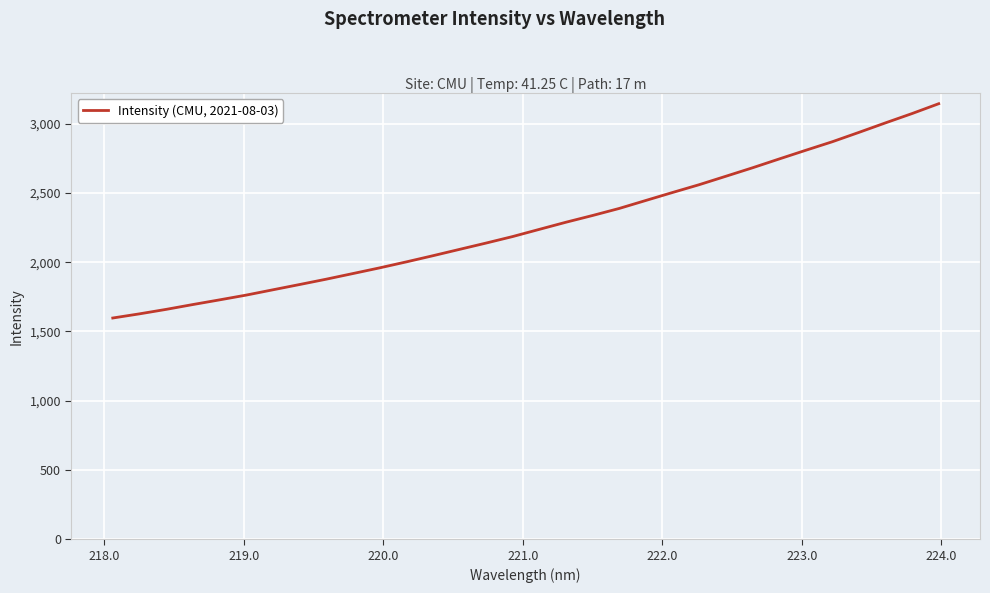

What is the minimum value shown in the chart?

1597.2